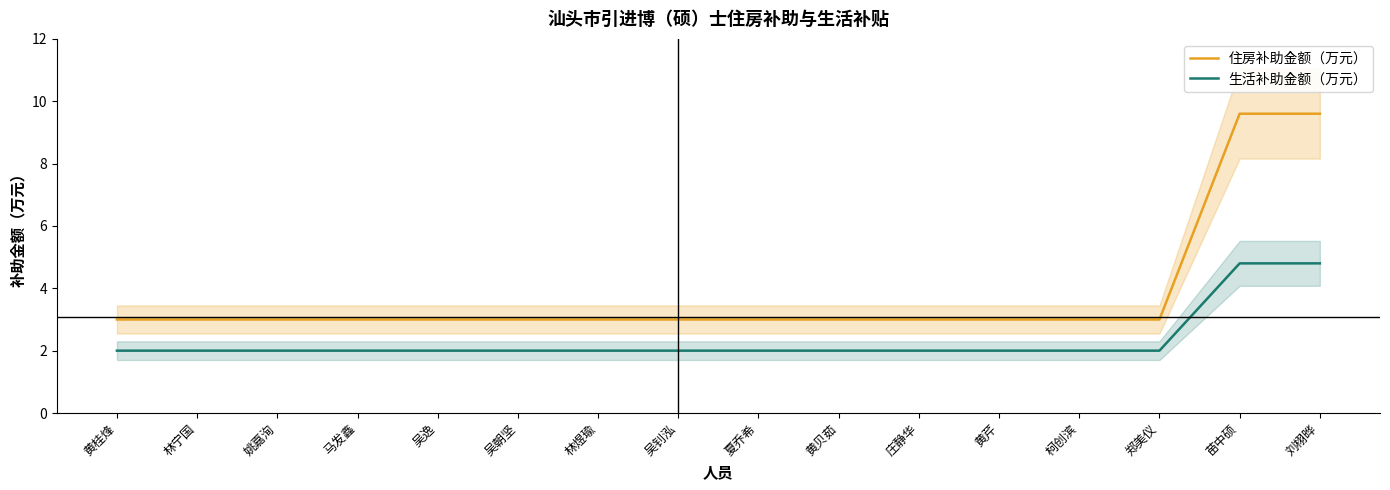

What position from the right is 刘栩晔?

1